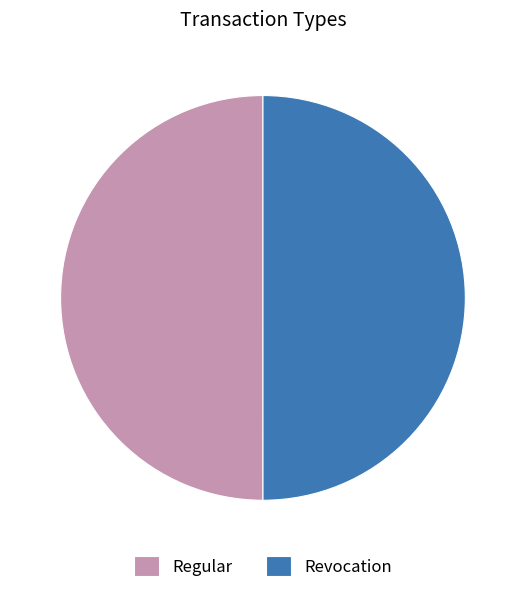

Combined, do Regular and Revocation account for over 50%?

Yes